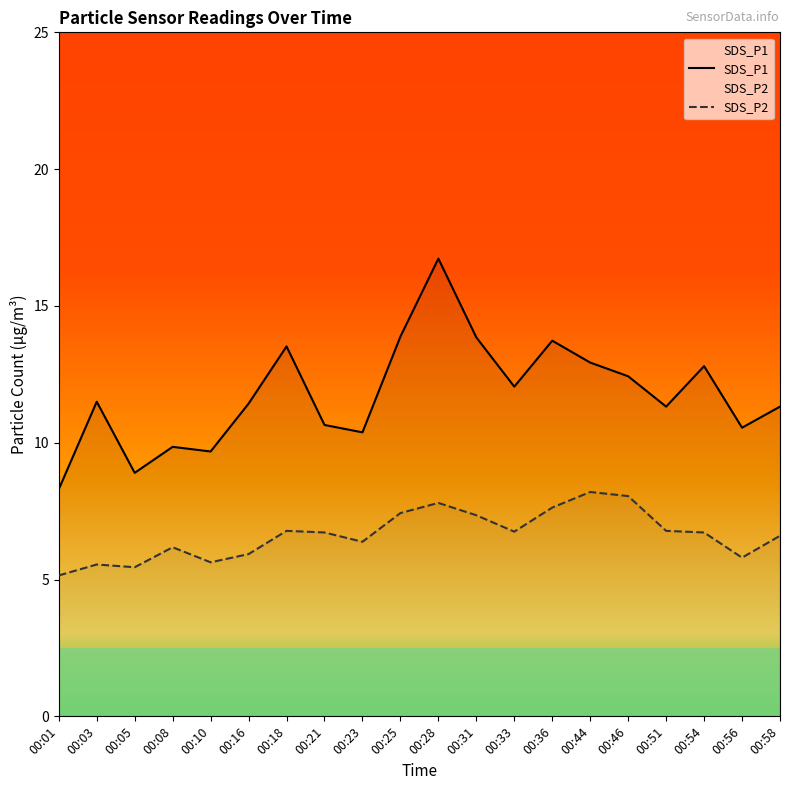

Reading left to right, extract all data points from this chart.

SDS_P1: 8.3	11.5	8.9	9.8	9.7	11.4	13.5	10.7	10.4	13.9	16.7	13.8	12.1	13.7	12.9	12.4	11.3	12.8	10.6	11.3
SDS_P2: 5.2	5.5	5.5	6.2	5.6	5.9	6.8	6.7	6.4	7.4	7.8	7.3	6.8	7.6	8.2	8.1	6.8	6.7	5.8	6.6